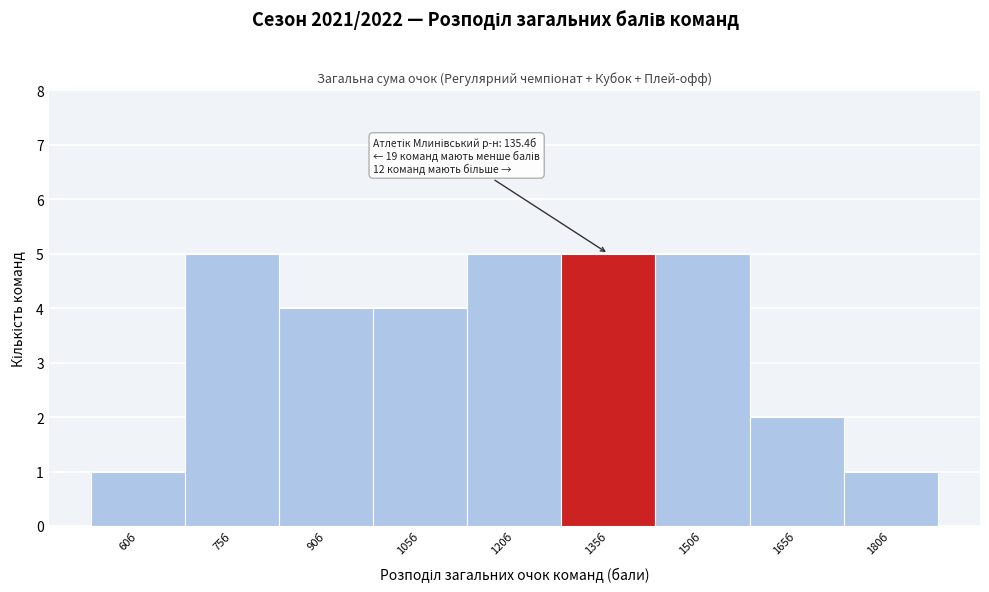

Reading left to right, what are all the values shown in this chart?

1	5	4	4	5	5	5	2	1